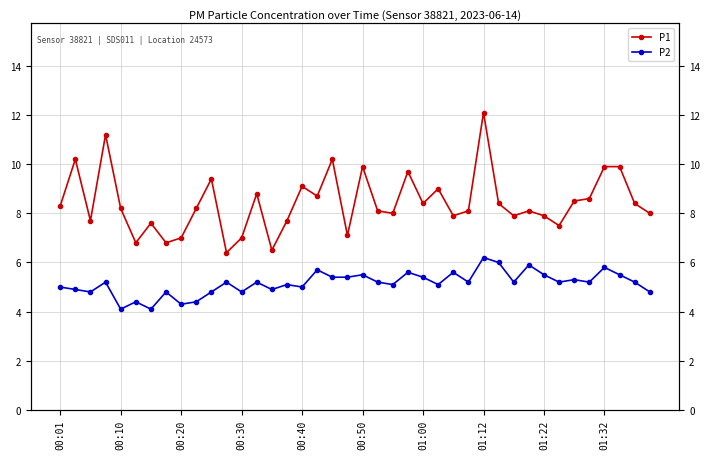

What is the difference between the maximum and minimum values in the P2 series?

2.1